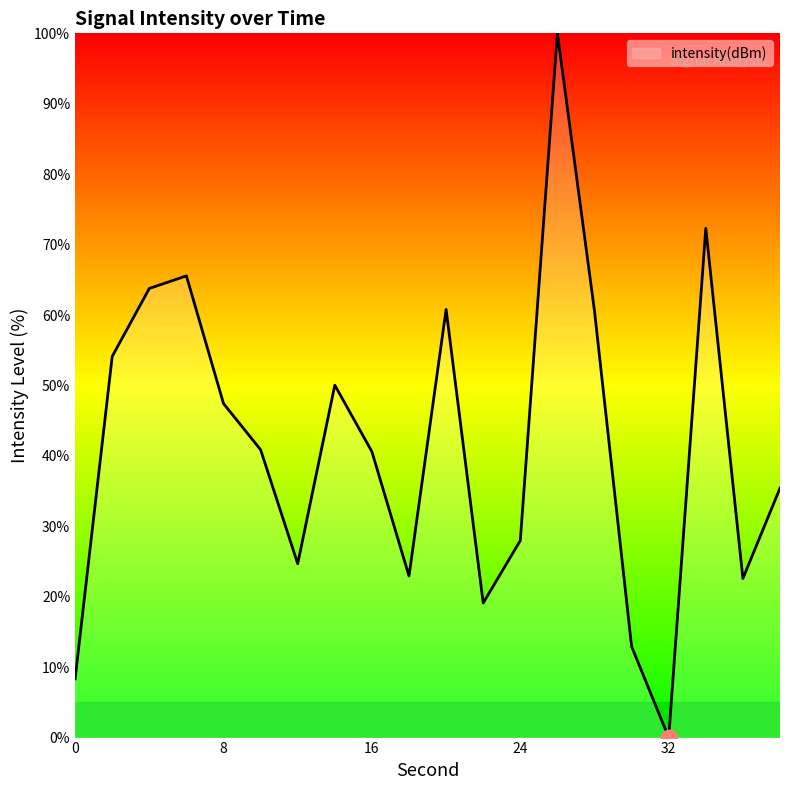

What is the sum of all values?

830.1